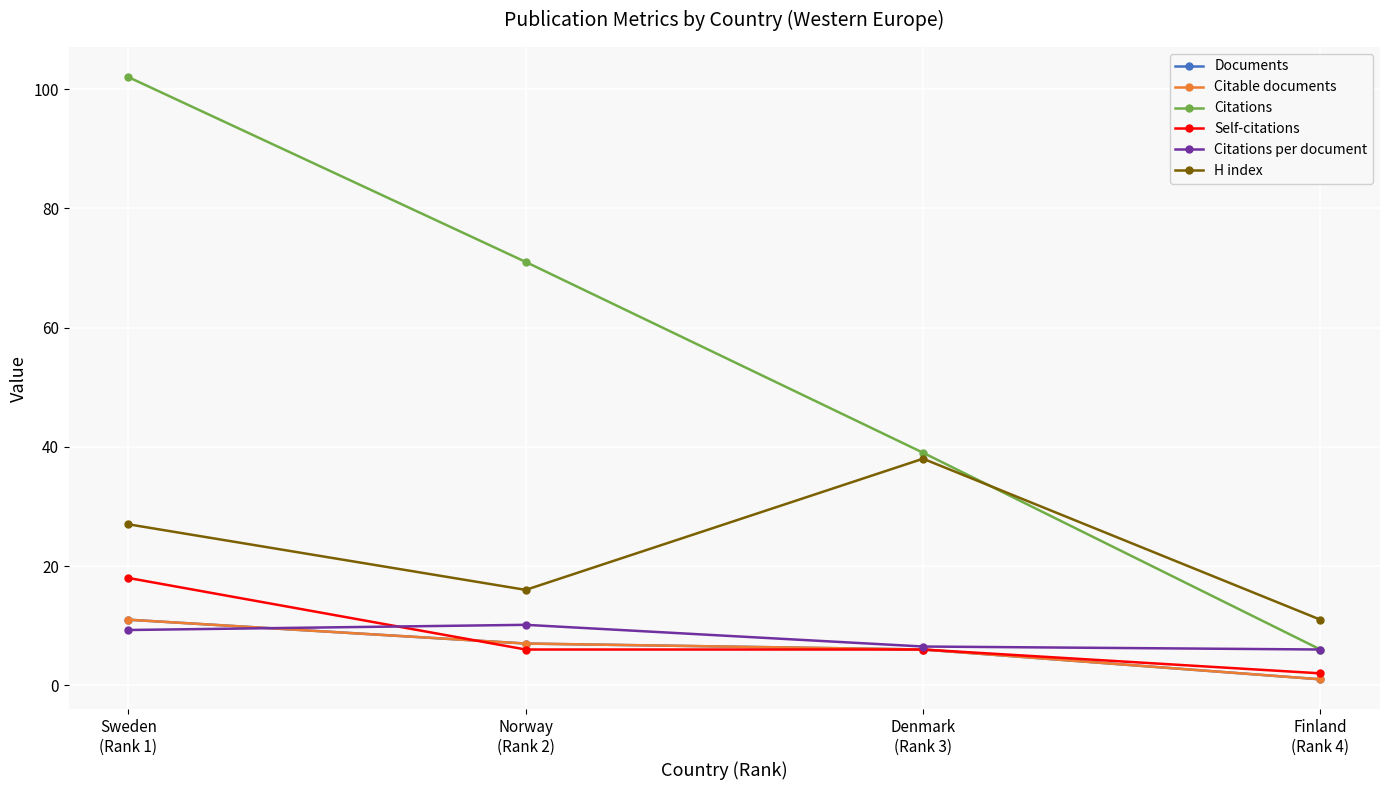

Does the chart have visible grid lines?

Yes